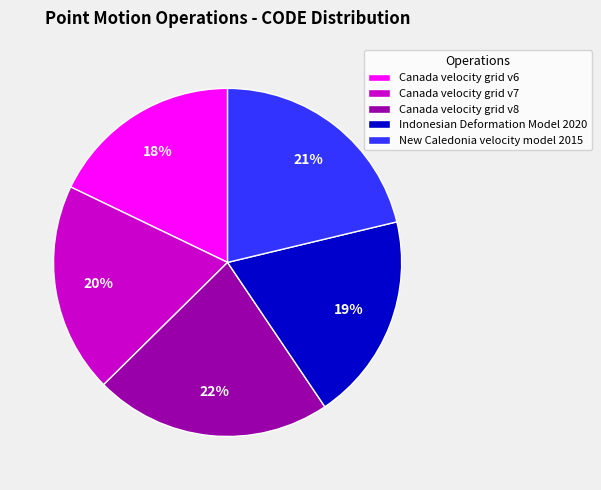

Do Indonesian Deformation Model 2020 and Canada velocity grid v7 together represent more than half of the pie?

No